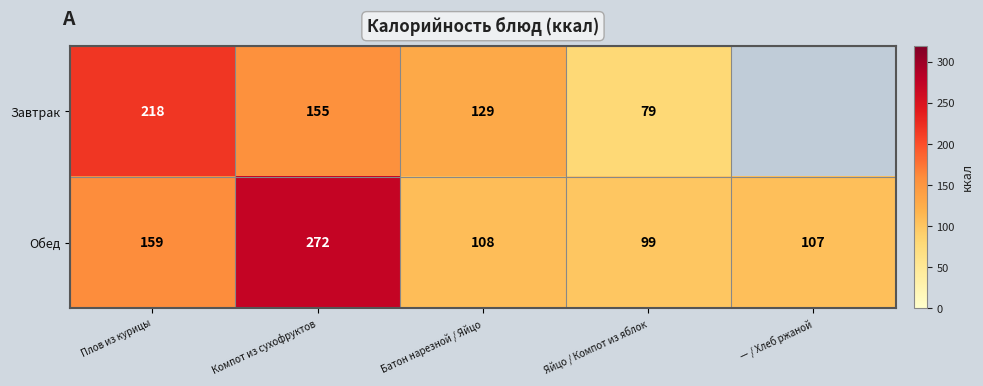

What is the spread (max minus min) of values at Компот из сухофруктов?

117